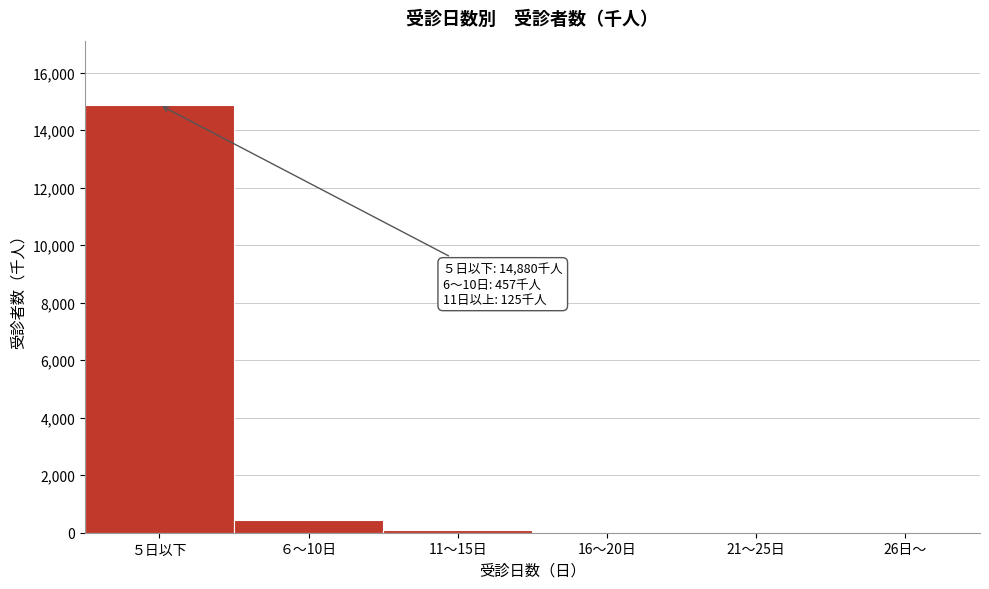

At which label is the value closest to 7441?

６～10日